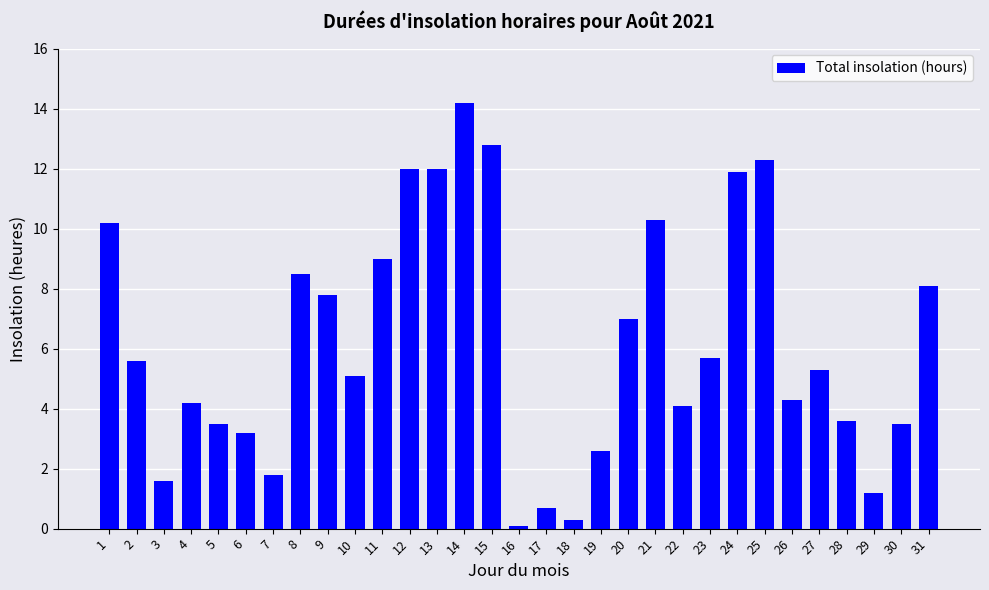

At which category does the chart reach its peak across all series?

14